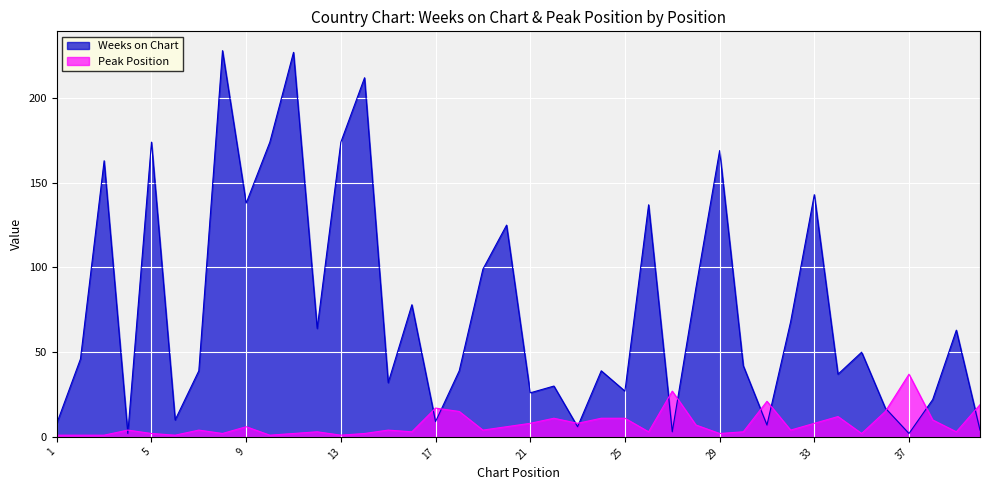

At which label does Weeks on Chart reach its peak?

8